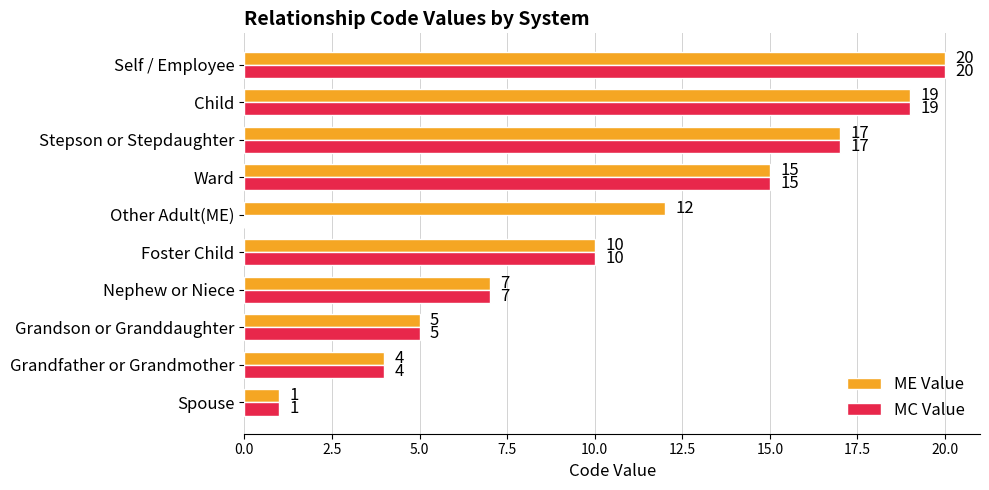

The MC Value series shows 24 at Ward. True or false?

False